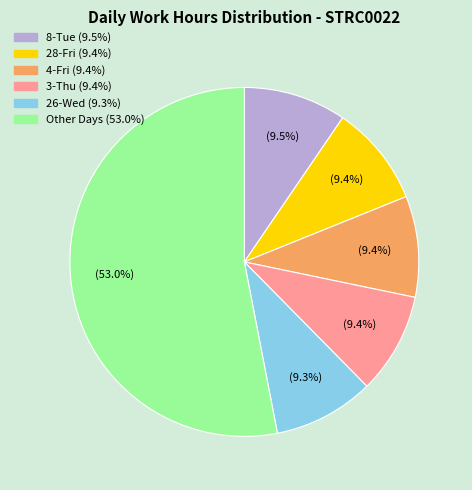

Is there a majority slice in this chart?

Yes